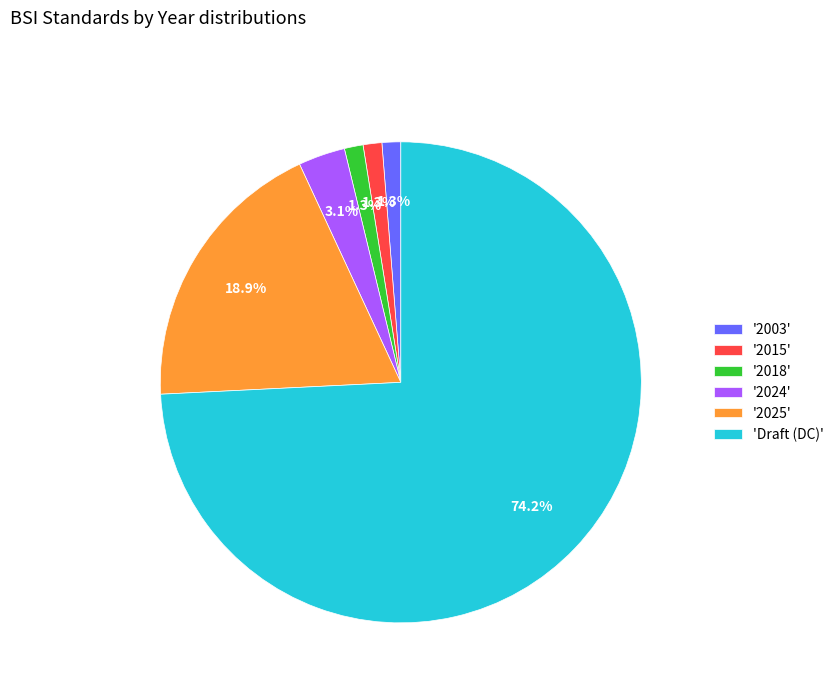

Which has a higher value, 'Draft (DC)' or '2003'?

'Draft (DC)'